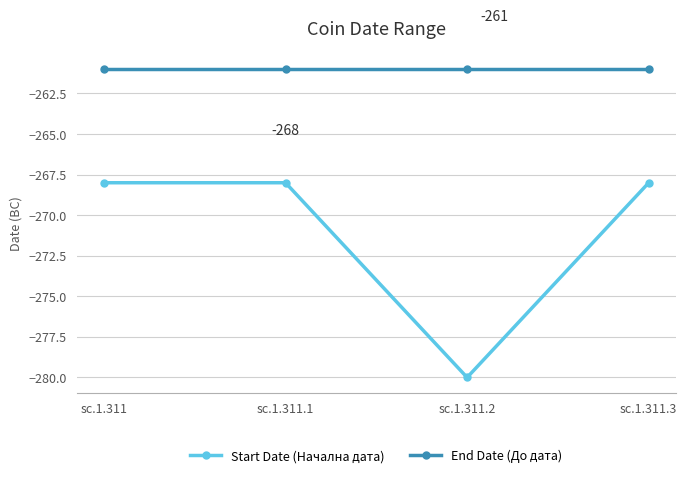

True or false: Start Date (Начална дата) and End Date (До дата) intersect in this chart.

False